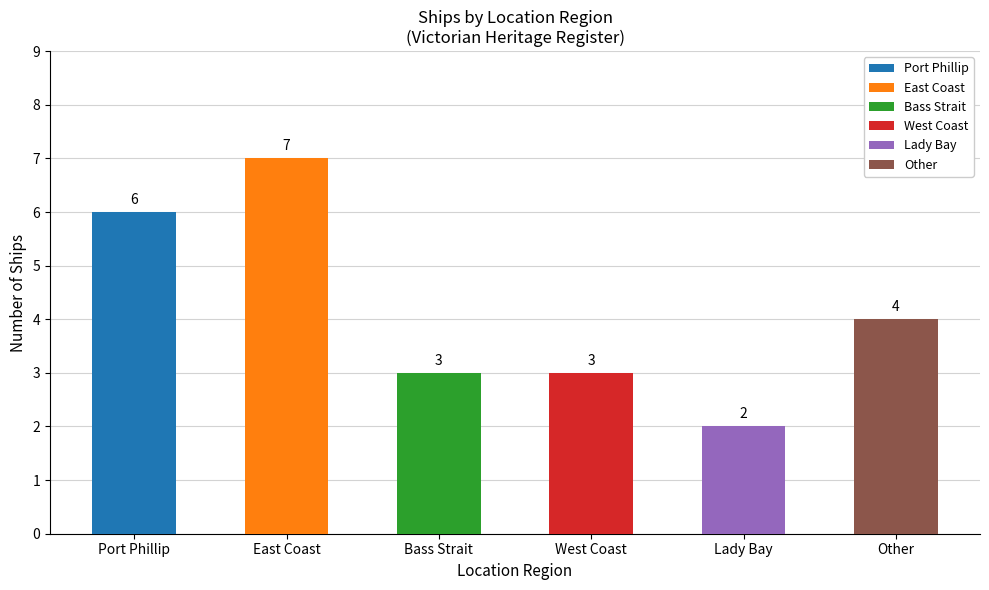

Does the chart contain any negative values?

No